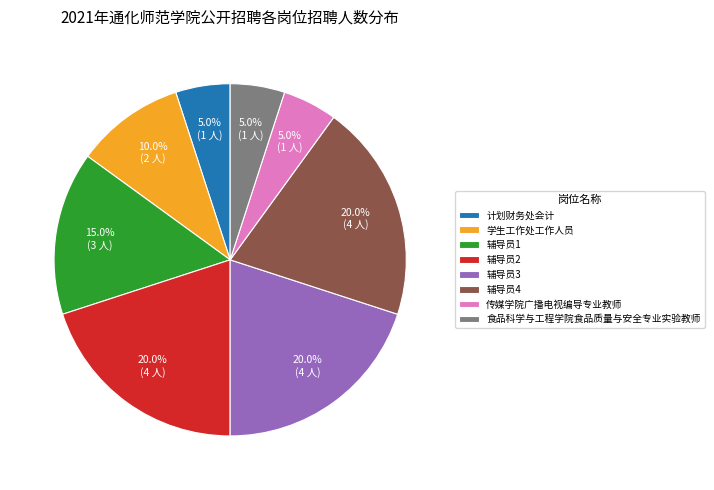

To the nearest percent, what percentage of the pie is 食品科学与工程学院食品质量与安全专业实验教师?

5%